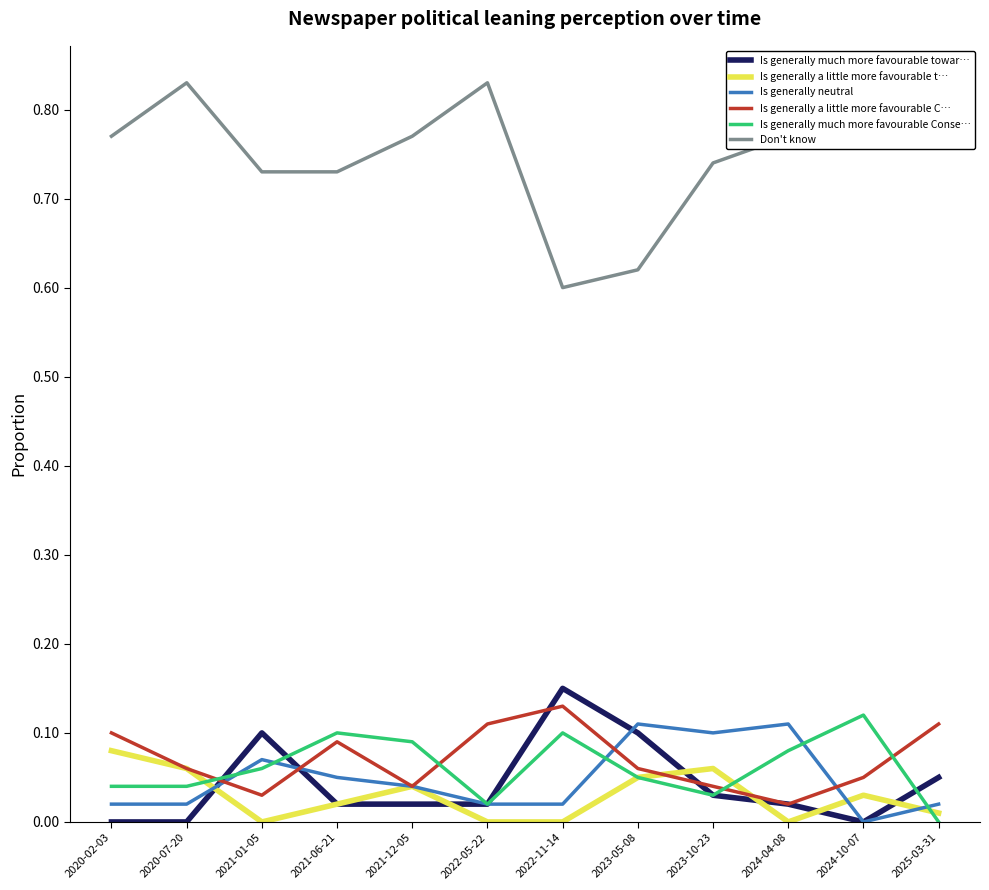

True or false: Is generally neutral has a value of 0.0 at 2021-12-05.

True